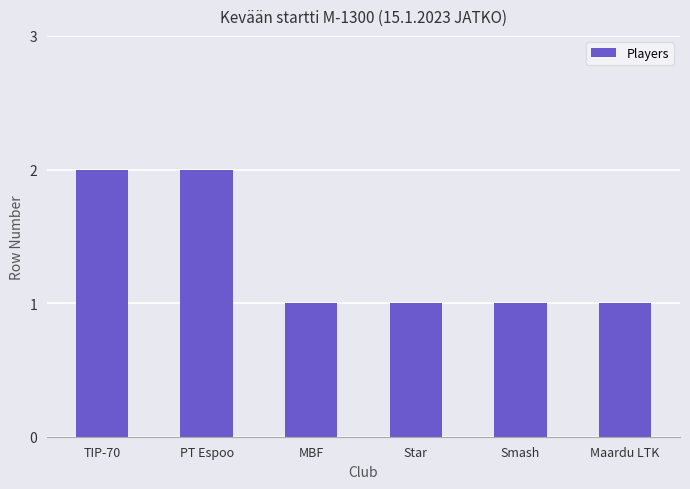

What position from the right is TIP-70?

6